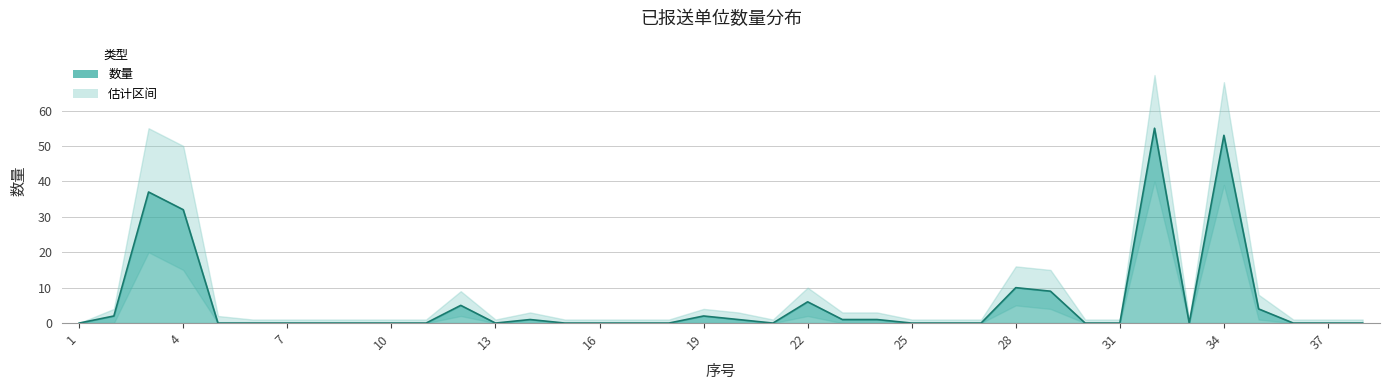

The chart shows a value of 10 at 28. True or false?

True